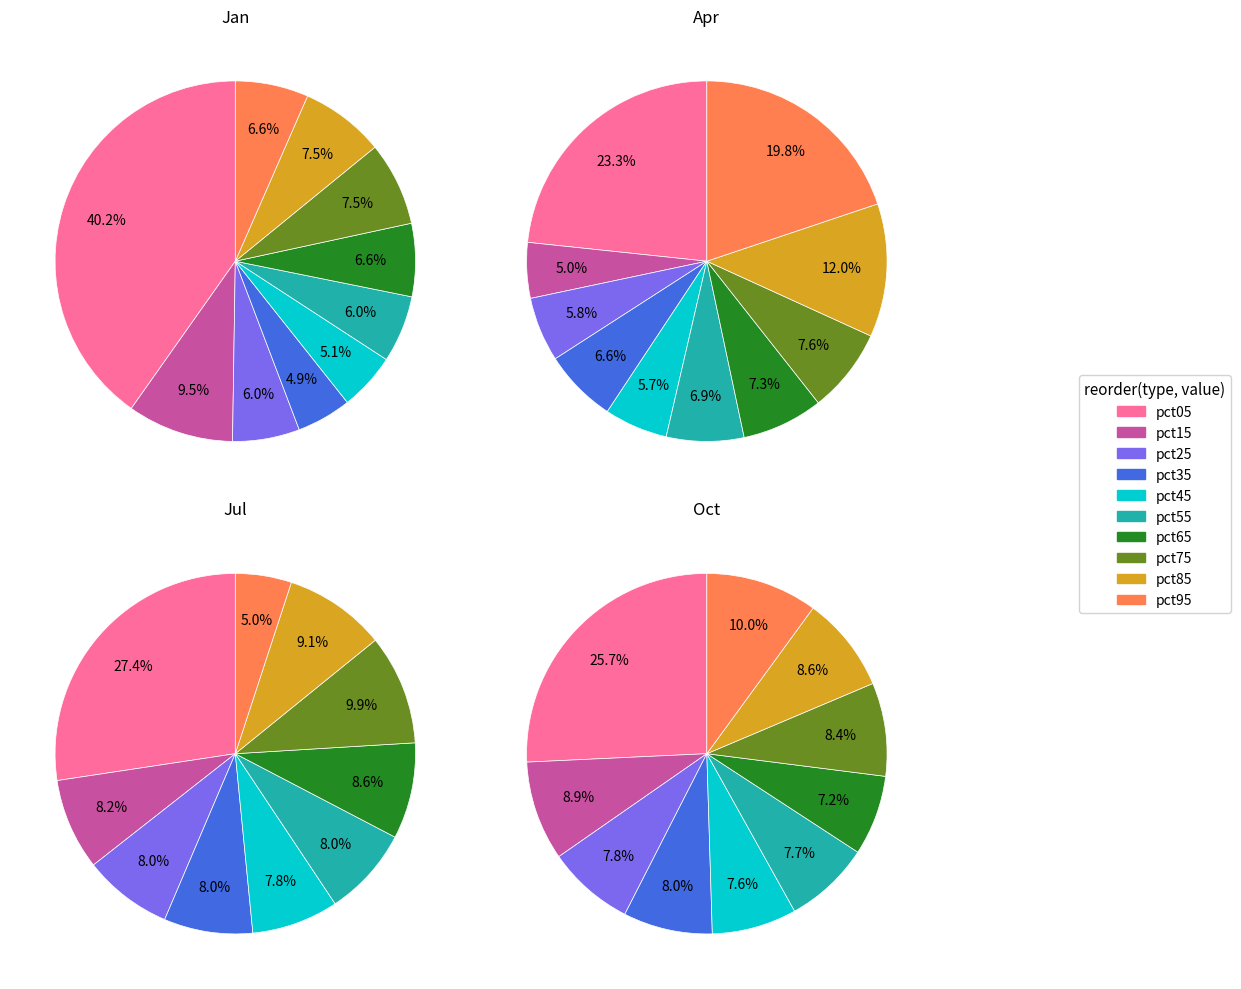

How much of the chart is everything except pct05?

59.8%